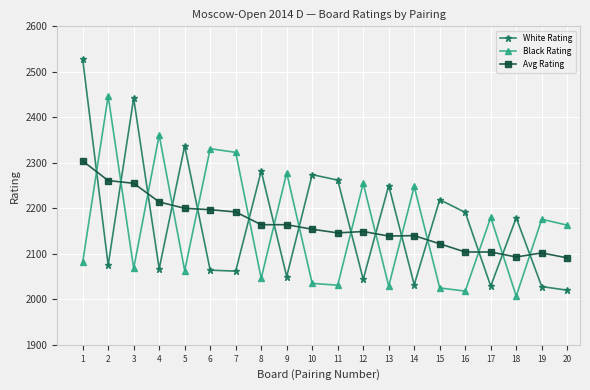

Rank the series at 7 from lowest to highest value.

White Rating, Avg Rating, Black Rating